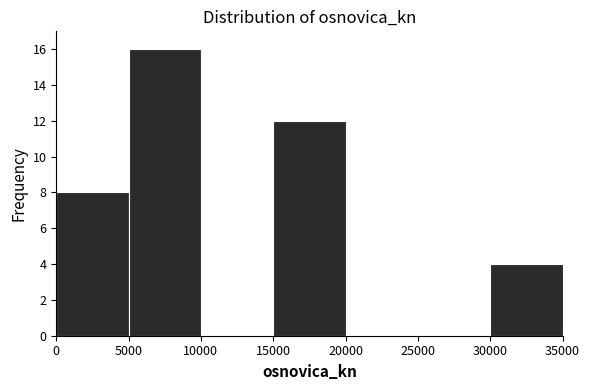

How tall is the bar that spans 5000 to 10000 on the x-axis? The values are not printed on the chart, so give them approximately, as read against the axis.

16